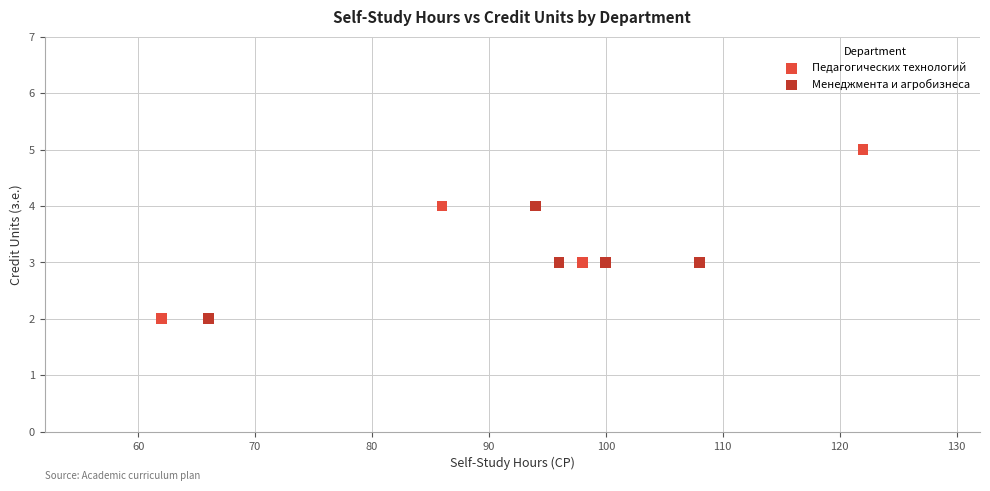

Which series has the widest spread of Y values?

Педагогических технологий